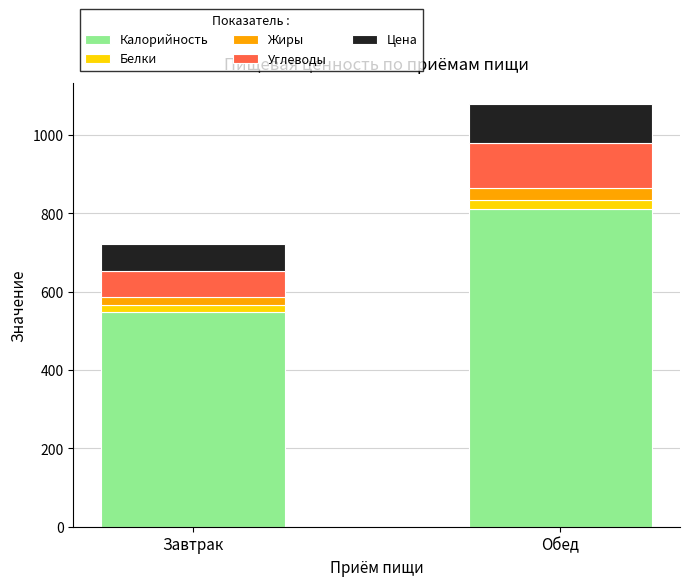

What is the value of the Калорийность bar at the 2nd from the left?

810.2